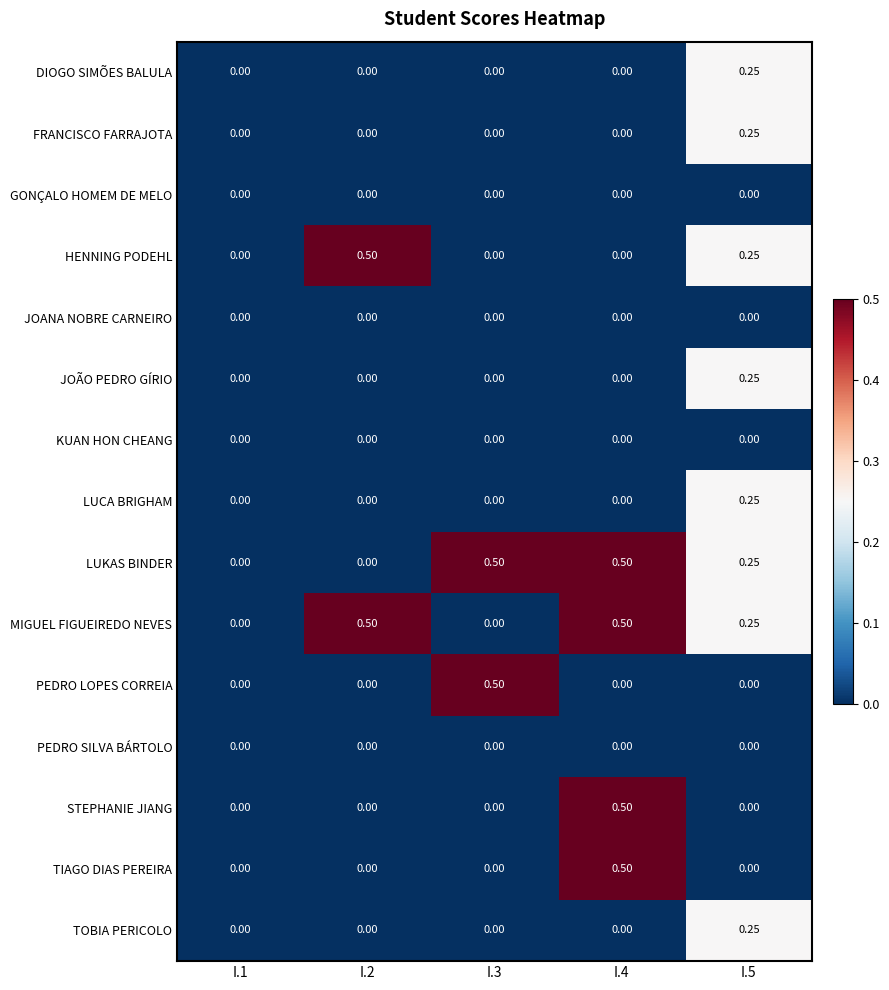

Which series changed the most between I.3 and I.5?

PEDRO LOPES CORREIA